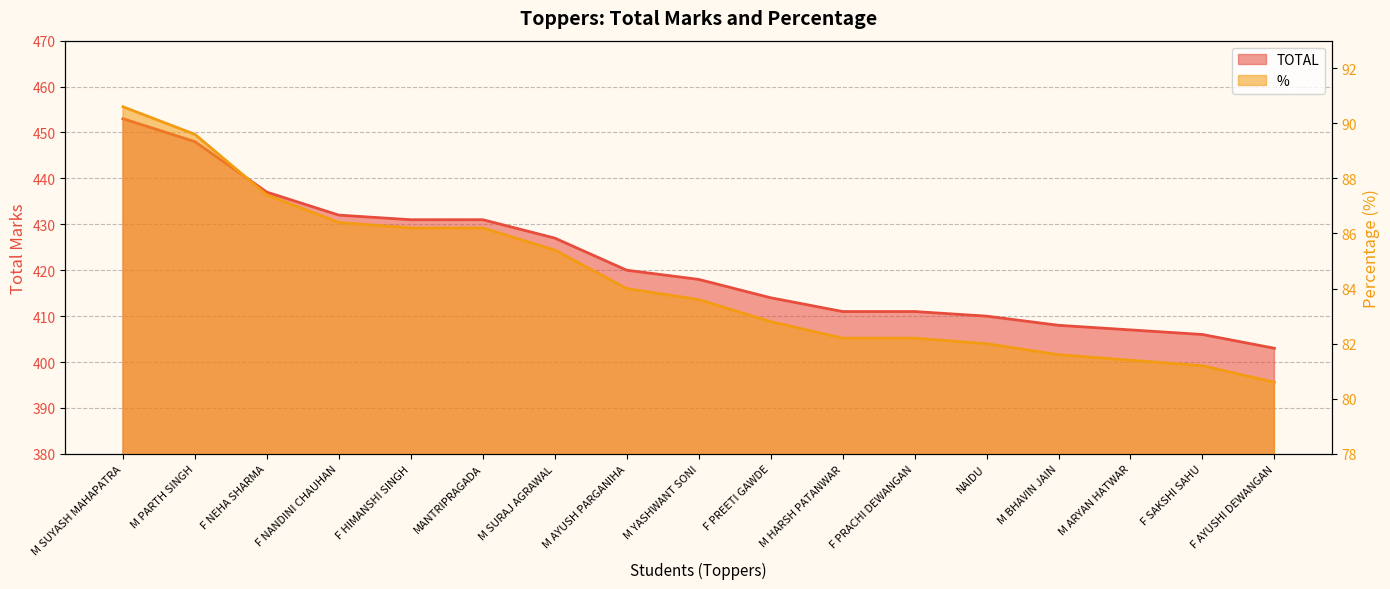

What position from the right is F NEHA SHARMA?

15